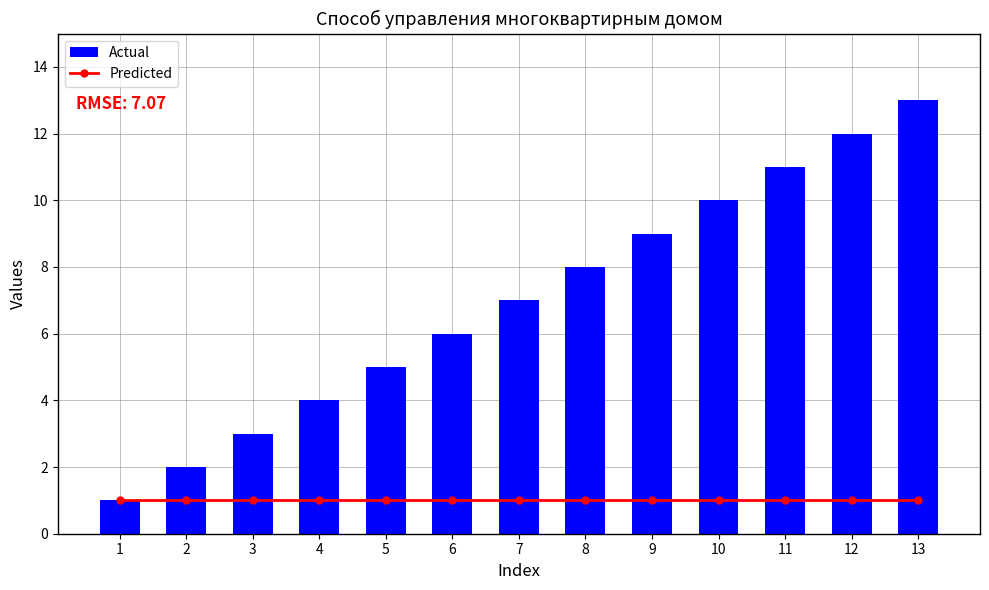

Reading left to right, extract all data points from this chart.

Predicted: 1	1	1	1	1	1	1	1	1	1	1	1	1
Actual: 1	2	3	4	5	6	7	8	9	10	11	12	13